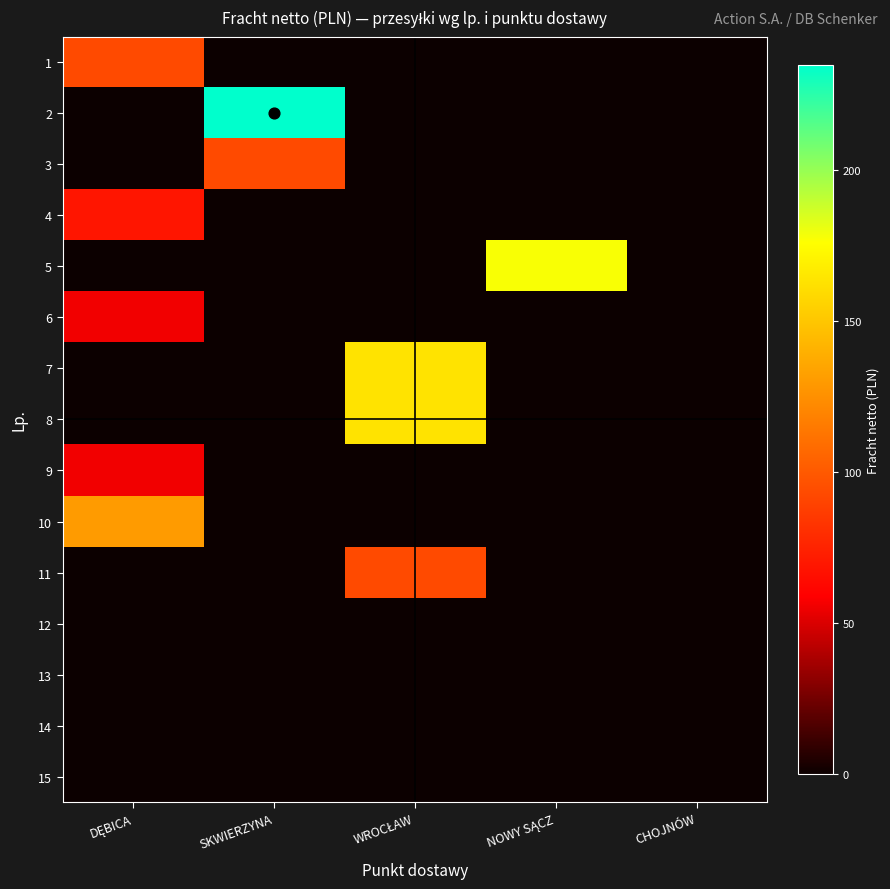

Which has a higher value, SKWIERZYNA or CHOJNÓW?

SKWIERZYNA